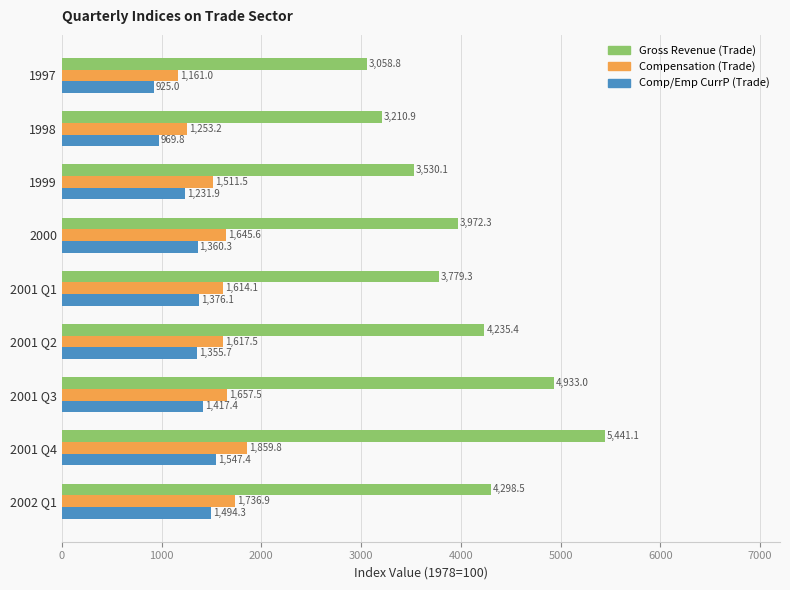

What is the greatest value displayed?

5441.1